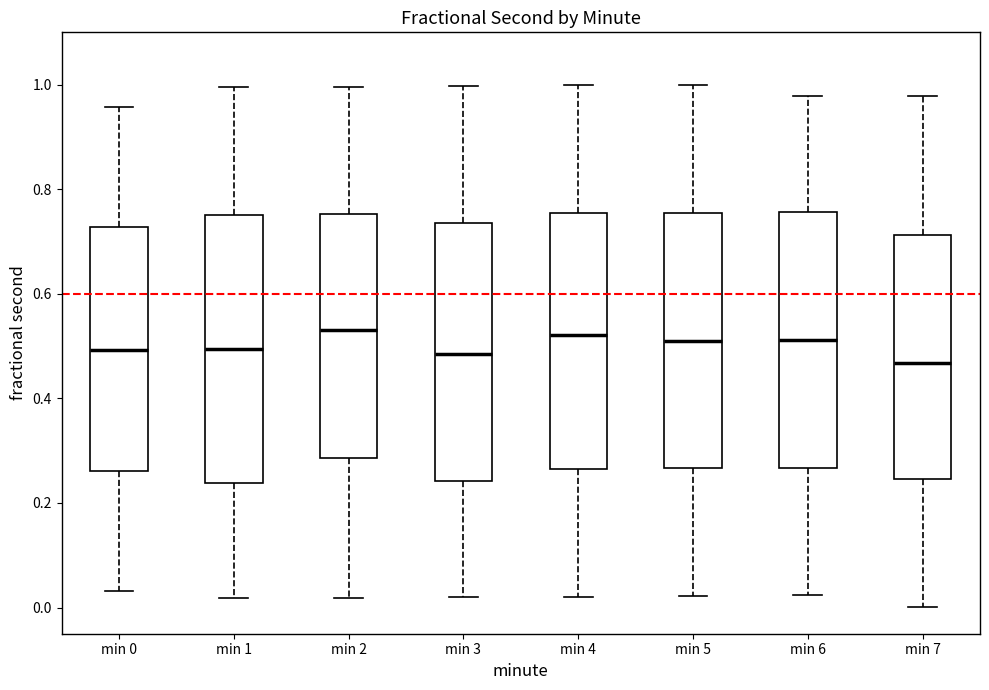

Where is the lower edge of the box for min 4 on the y-axis? The values are not printed on the chart, so give them approximately, as read against the axis.

0.26